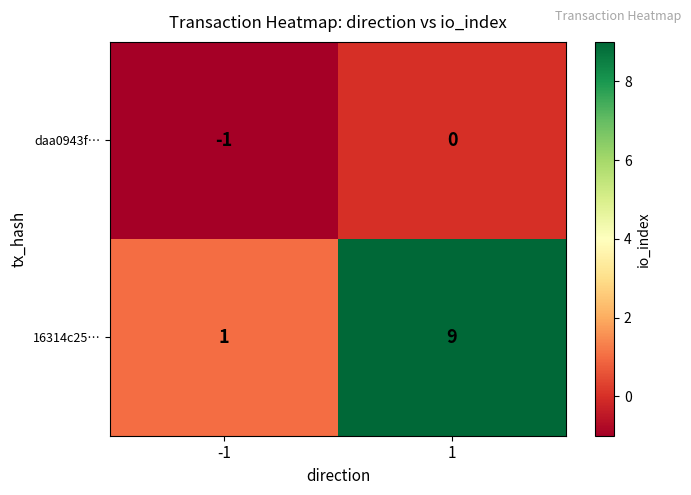

What is the total value across all series at 1?

9